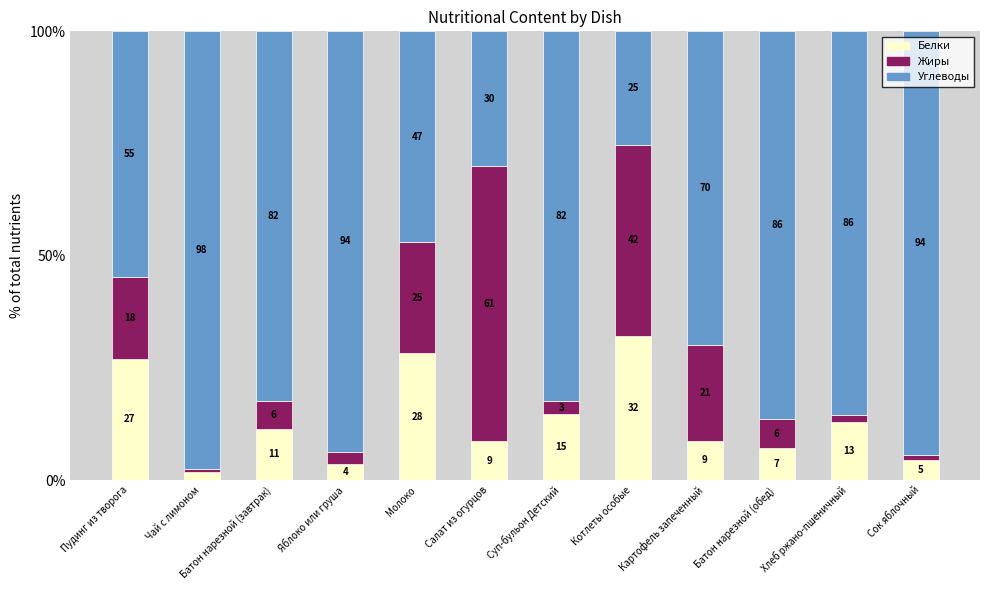

What is the label of the 1st bar from the right?

Сок яблочный